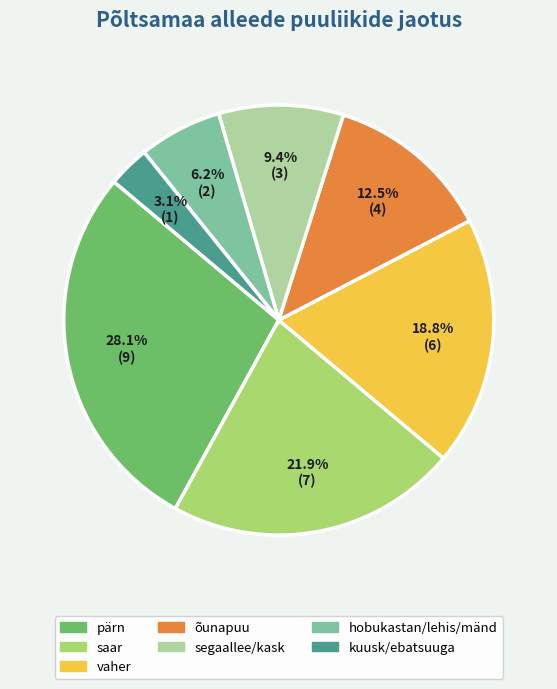

Is there any slice that represents more than half of the pie?

No